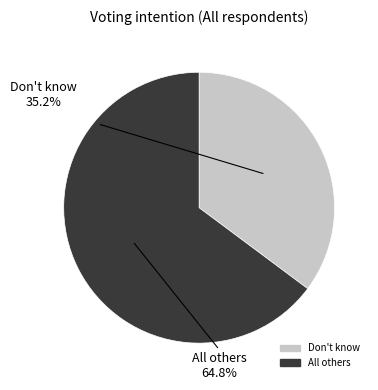

The Other slice represents 20% of the pie. True or false?

False